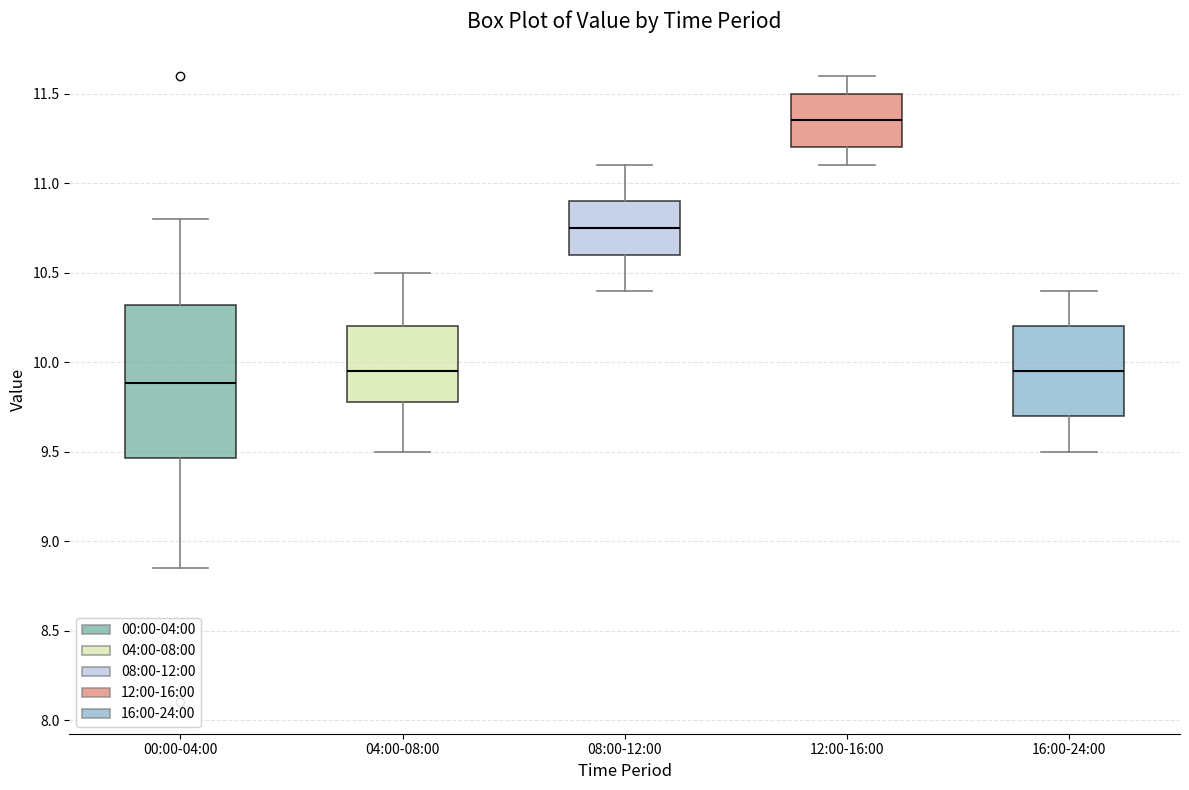

Which box's median line is the lowest?

00:00-04:00